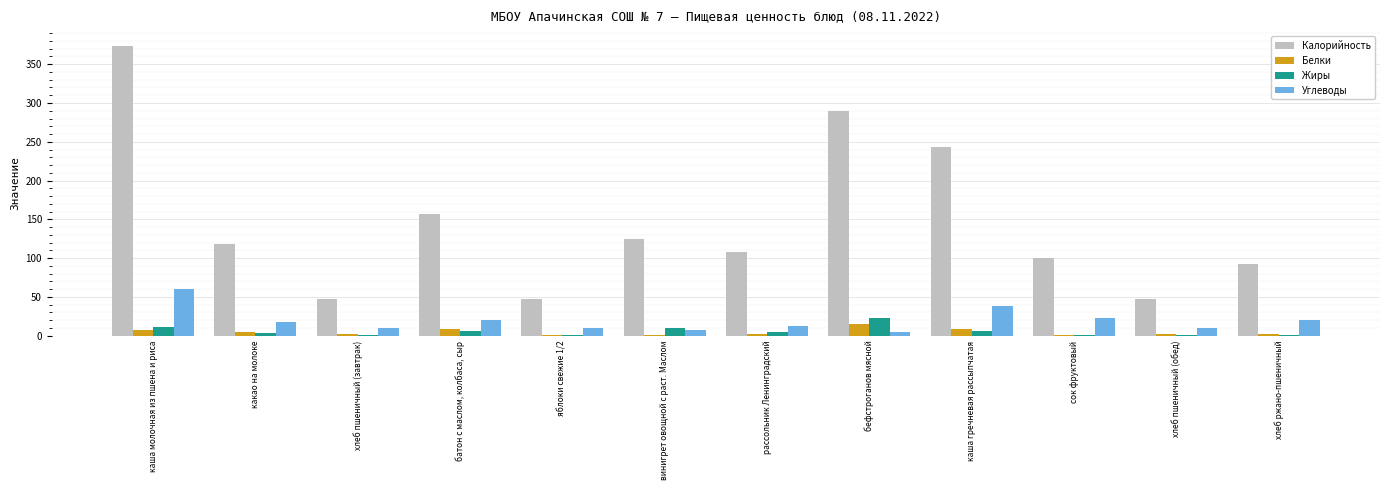

Where does the Калорийность series first go above 118?

каша молочная из пшена и риса